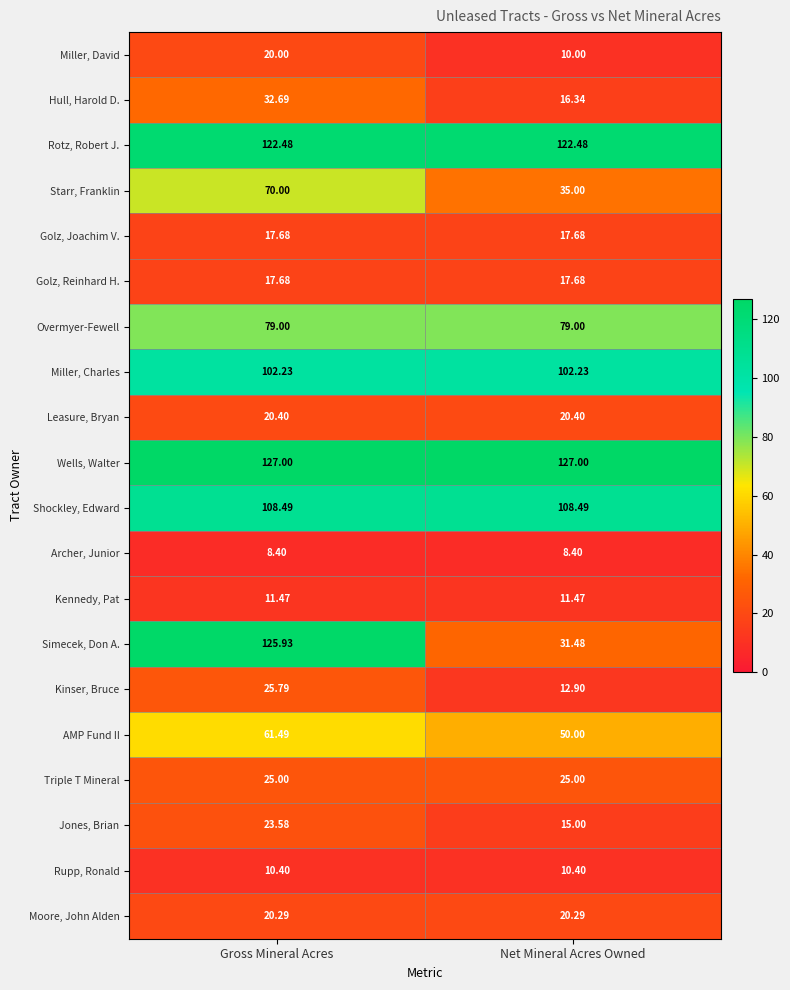

Rank the categories by Jones, Brian value from lowest to highest.

Net Mineral Acres Owned, Gross Mineral Acres